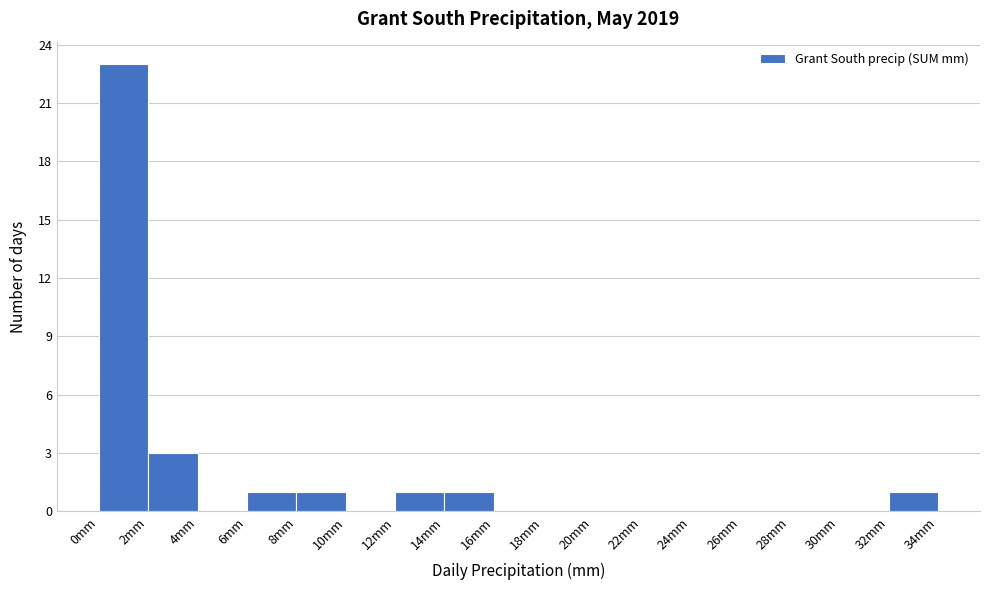

Reading left to right, list every bar in this chart as the range it spans on the x-axis followed by its height. The values are not printed on the chart, so give them approximately, as read against the axis.

0 to 2: 23
2 to 4: 3
4 to 6: 0
6 to 8: 1
8 to 10: 1
10 to 12: 0
12 to 14: 1
14 to 16: 1
16 to 18: 0
18 to 20: 0
20 to 22: 0
22 to 24: 0
24 to 26: 0
26 to 28: 0
28 to 30: 0
30 to 32: 0
32 to 34: 1